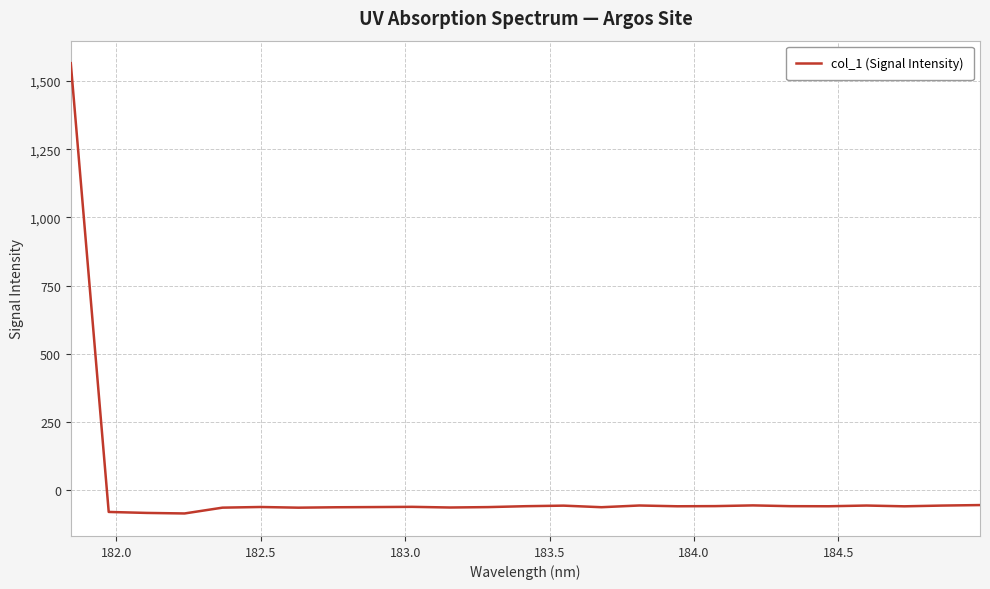

What is the difference between the maximum and minimum values?

1650.1